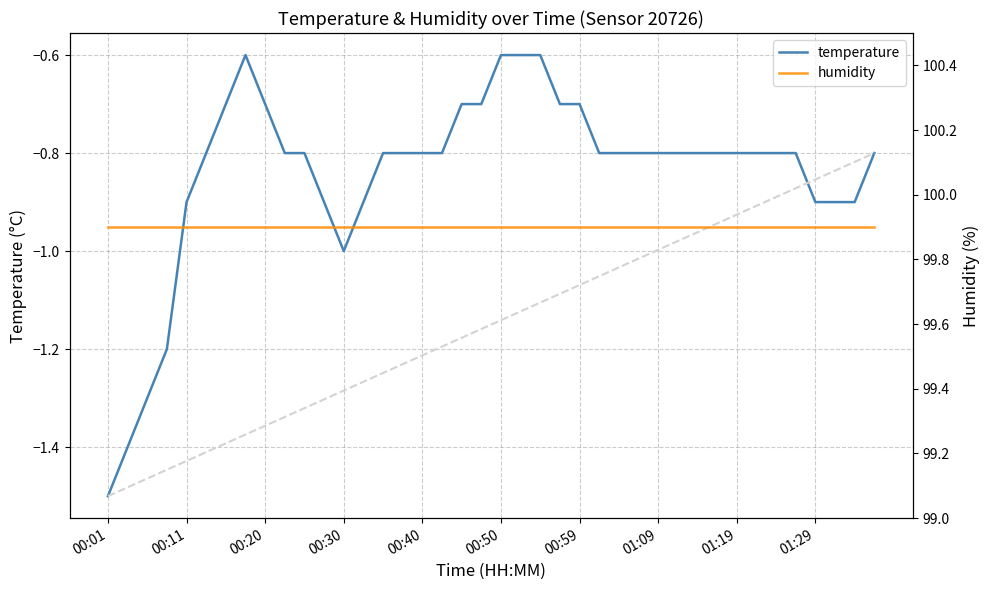

What is the lowest value of the temperature series?

-1.5